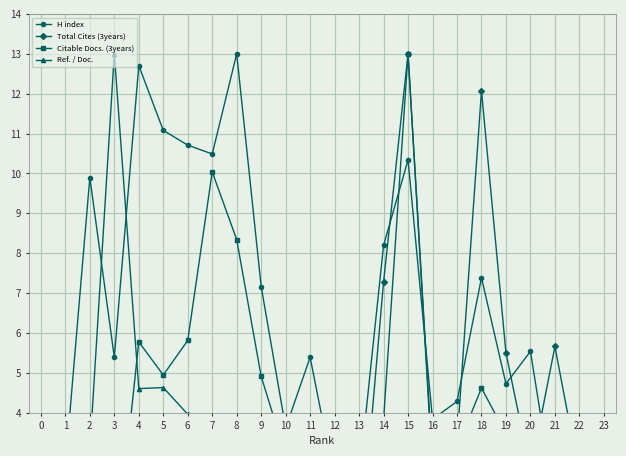

What is the average value of the H index series?

6.4